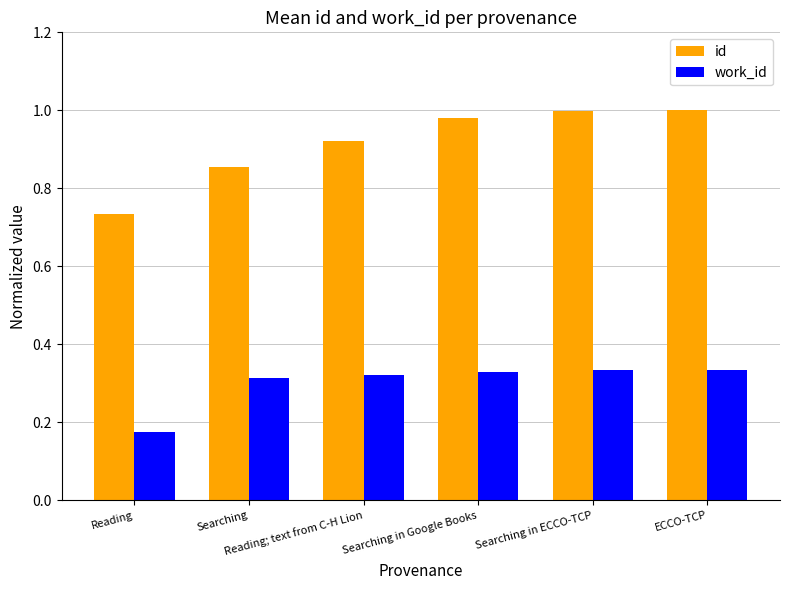

What is the sum of all work_id values?

1.8